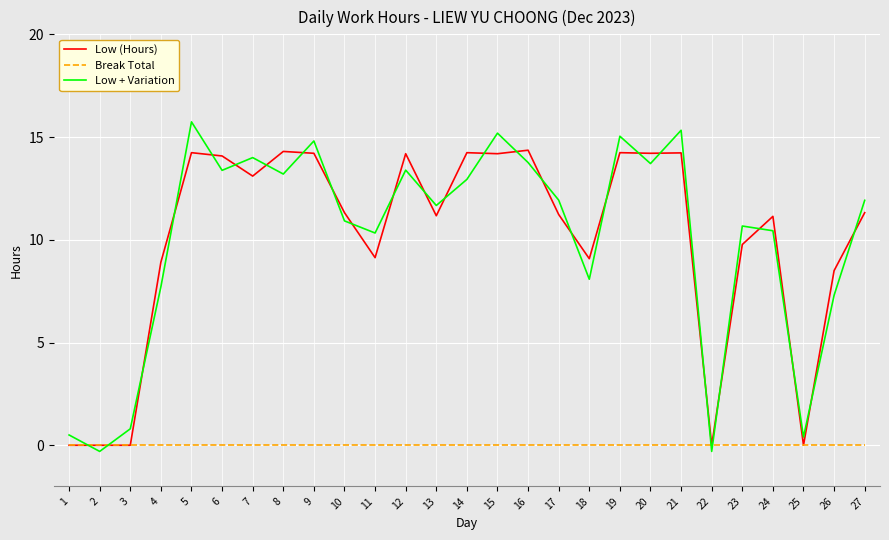

Is it true that Low (Hours) equals 20.5 at 15?

False